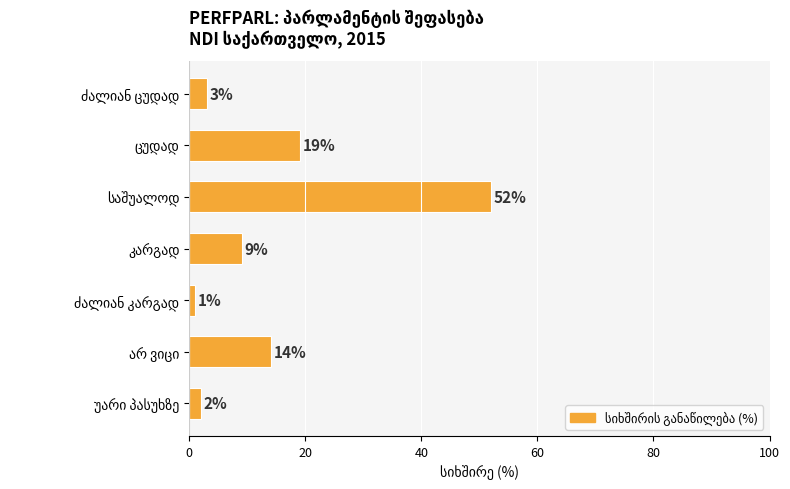

What is the value of the 3rd bar from the top?

52